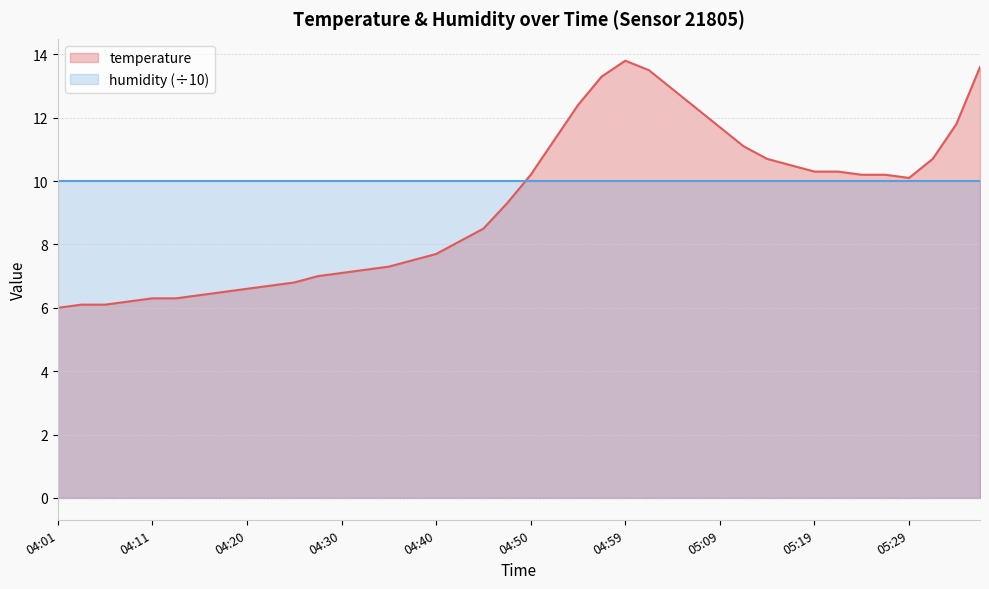

Which category has the lowest value across all series?

04:01